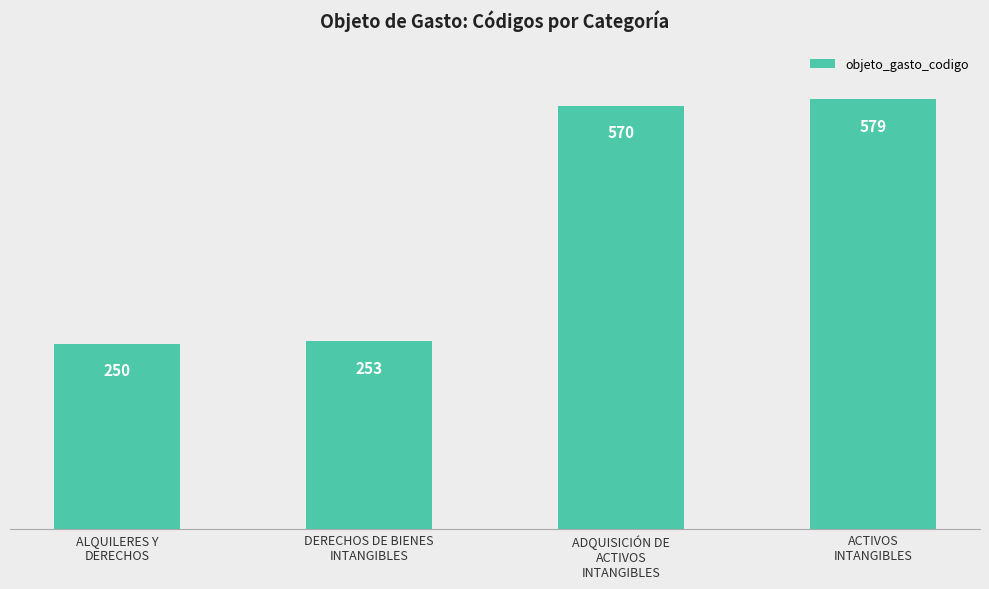

Rank the categories by value from lowest to highest.

ALQUILERES Y
DERECHOS, DERECHOS DE BIENES
INTANGIBLES, ADQUISICIÓN DE
ACTIVOS
INTANGIBLES, ACTIVOS
INTANGIBLES